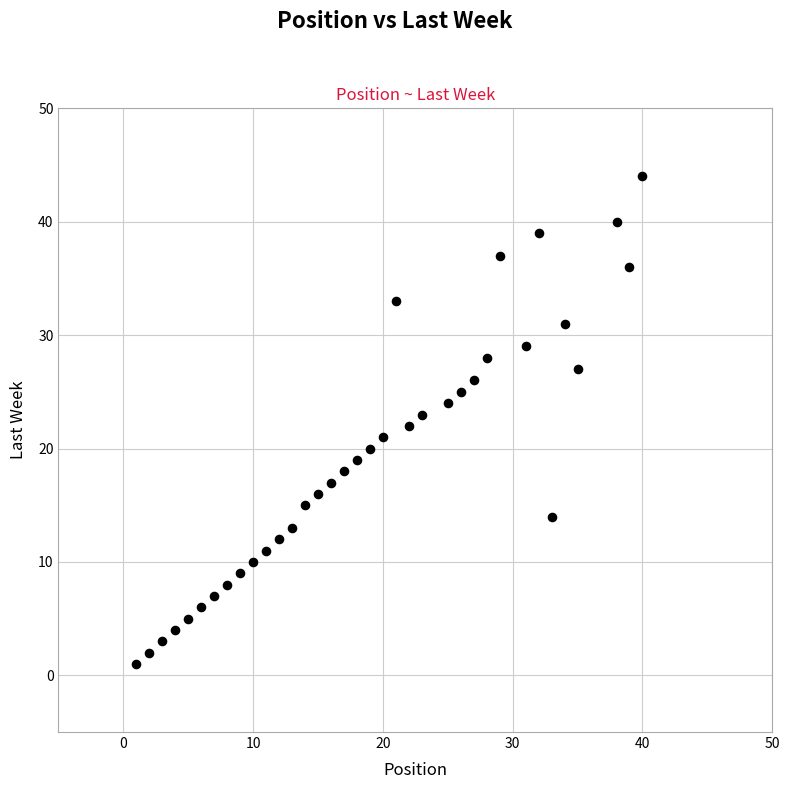

What is the range of Y values (max minus min)?

43